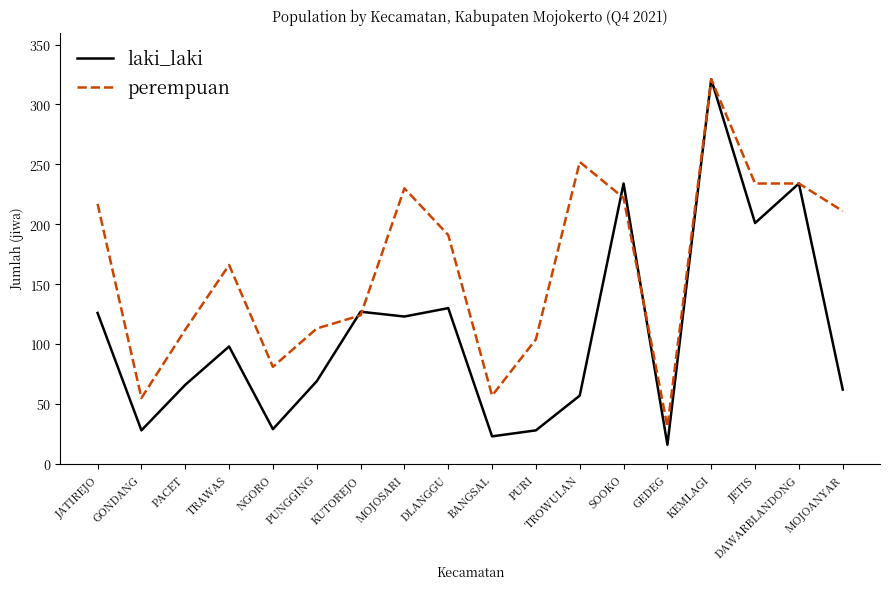

True or false: perempuan and laki_laki cross at least once.

True